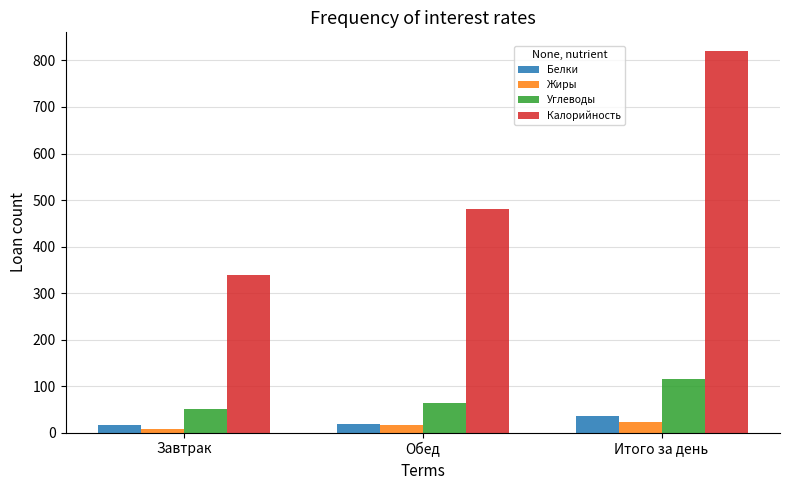

Is it true that Калорийность equals 481.6 at Обед?

True